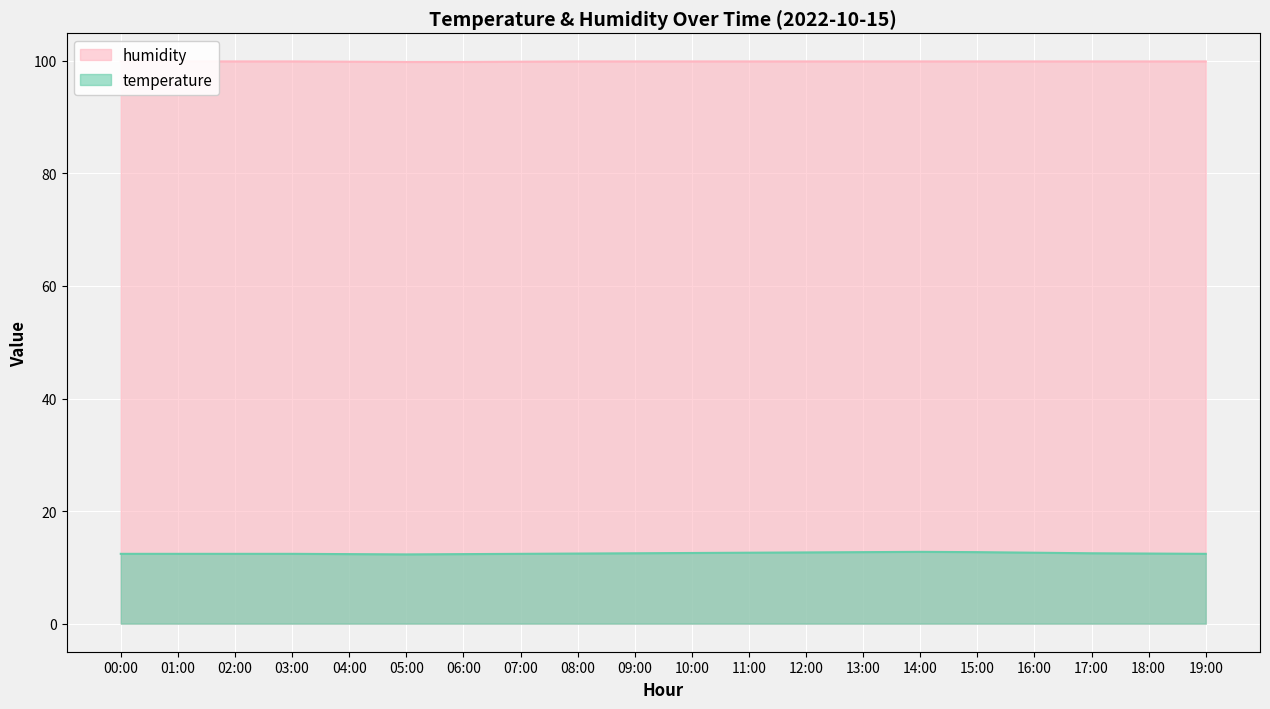

What is the label of the 9th point from the left?

08:00